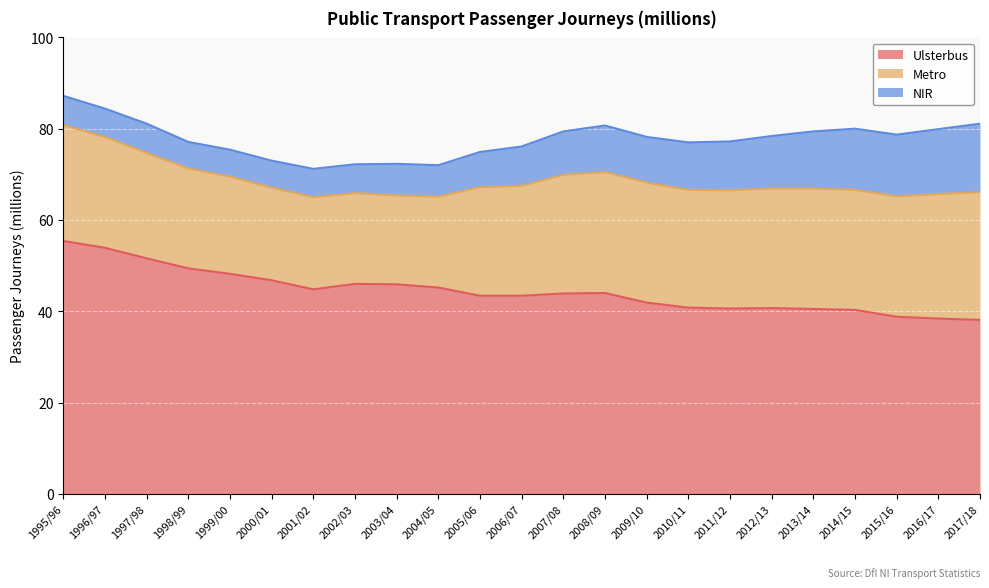

True or false: NIR and Ulsterbus intersect in this chart.

False